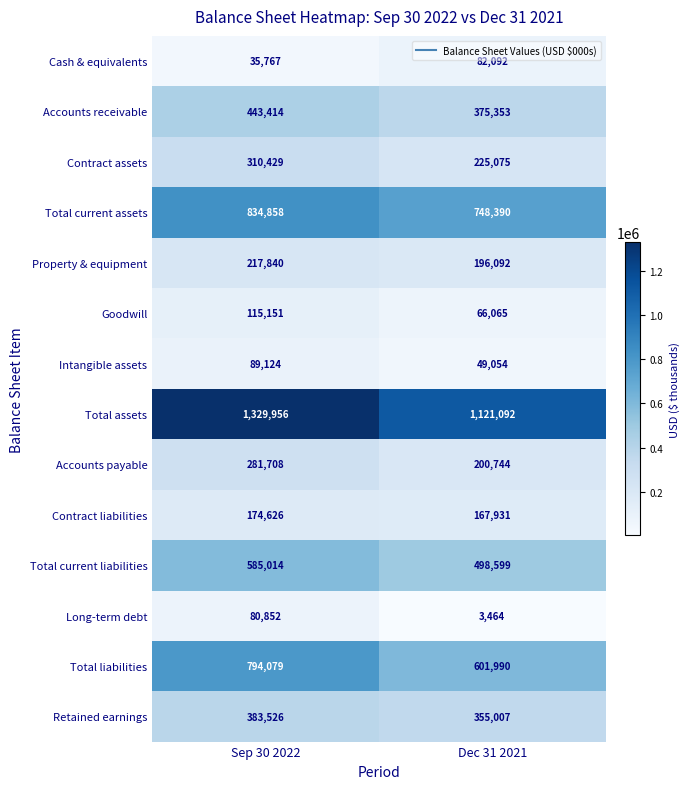

True or false: Contract assets has a value of 400675 at Dec 31 2021.

False